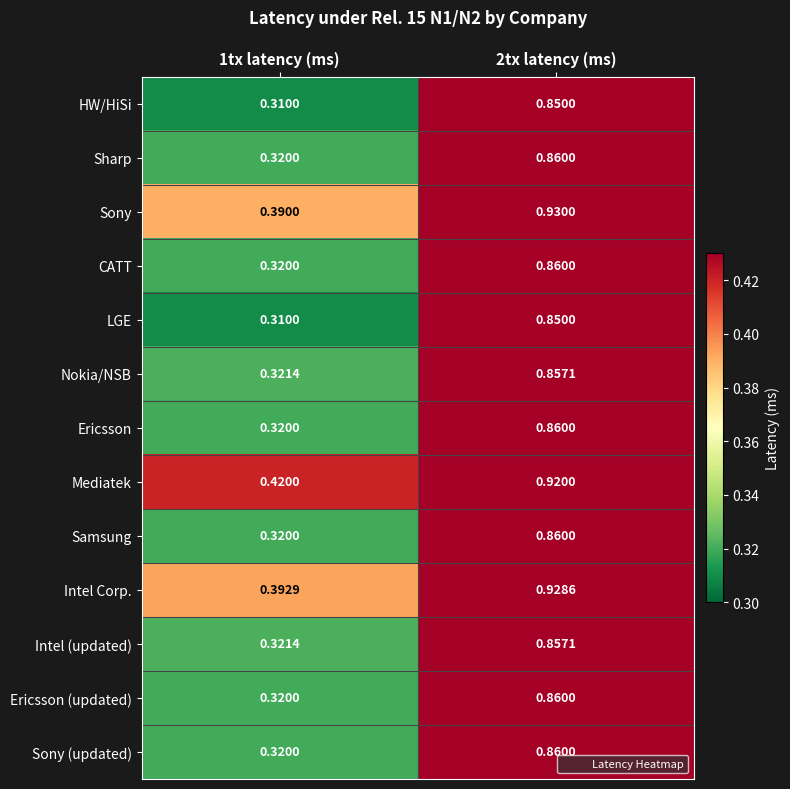

How many data points does each series have?

2